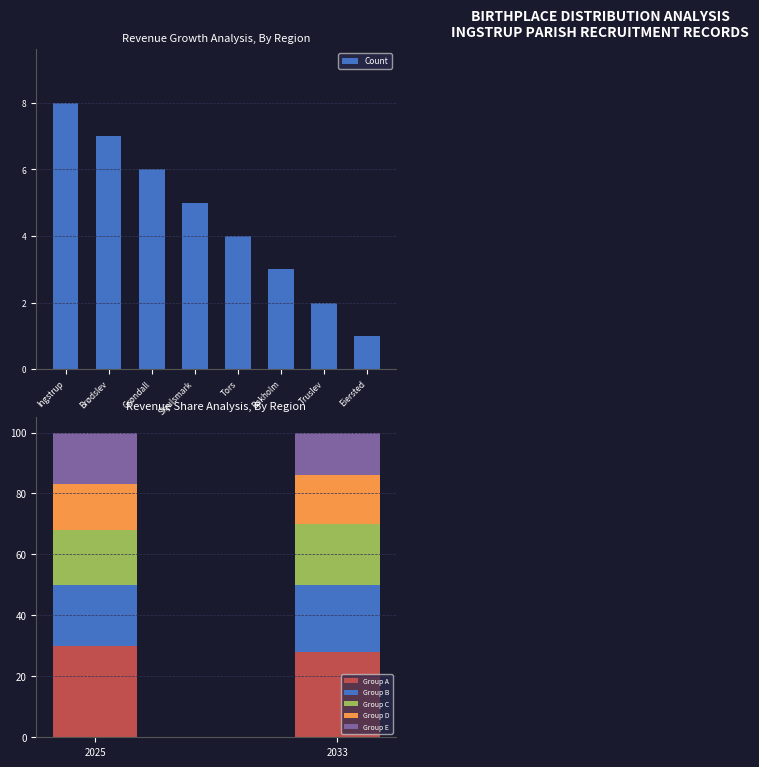

What position from the right is Eiersted?

1